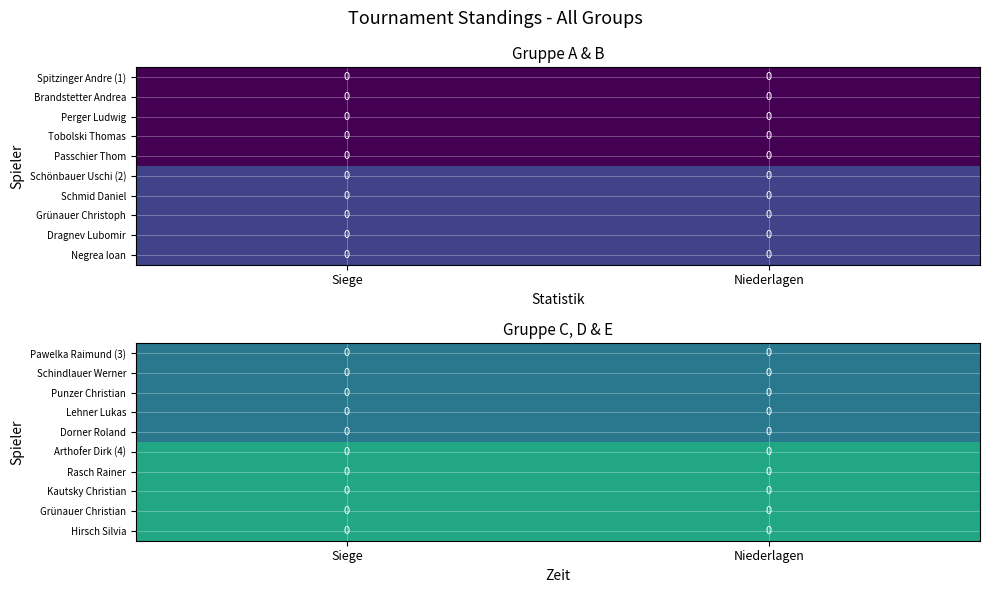

At which category does the chart reach its minimum across all series?

Siege